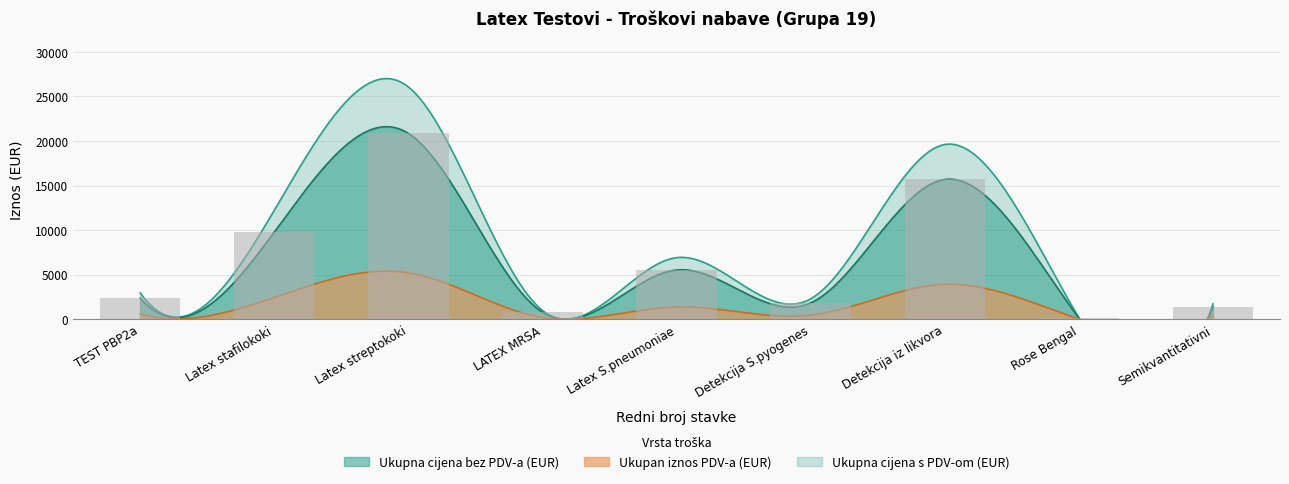

What is the spread (max minus min) of values at 4?

792.0